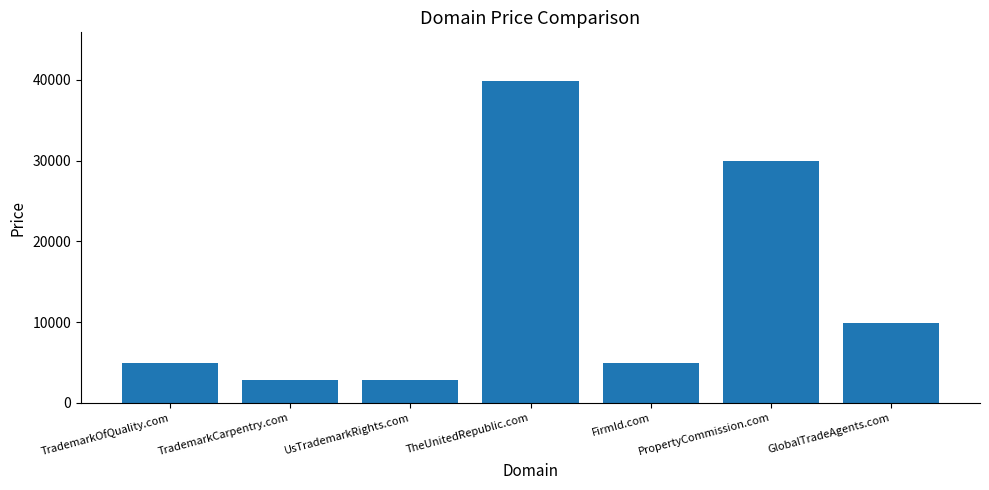

What is the maximum value shown in the chart?

39888